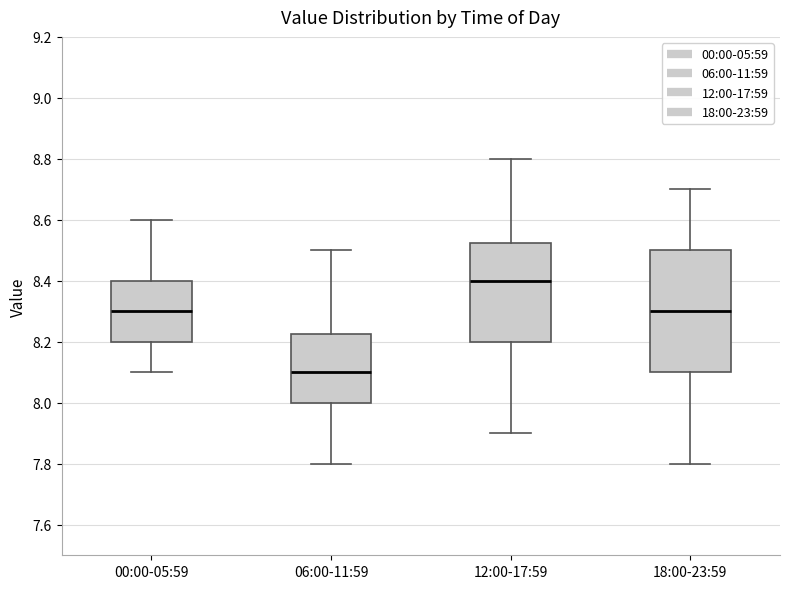

Reading left to right, read every box against the y-axis: the position of its median line, the range the box covers, and the ends of its whiskers. The values are not printed on the chart, so give them approximately, as read against the axis.

00:00-05:59: median 8.30, box 8.20 to 8.40, whiskers 8.10 to 8.60
06:00-11:59: median 8.10, box 8.00 to 8.22, whiskers 7.80 to 8.50
12:00-17:59: median 8.40, box 8.20 to 8.52, whiskers 7.90 to 8.80
18:00-23:59: median 8.30, box 8.10 to 8.50, whiskers 7.80 to 8.70